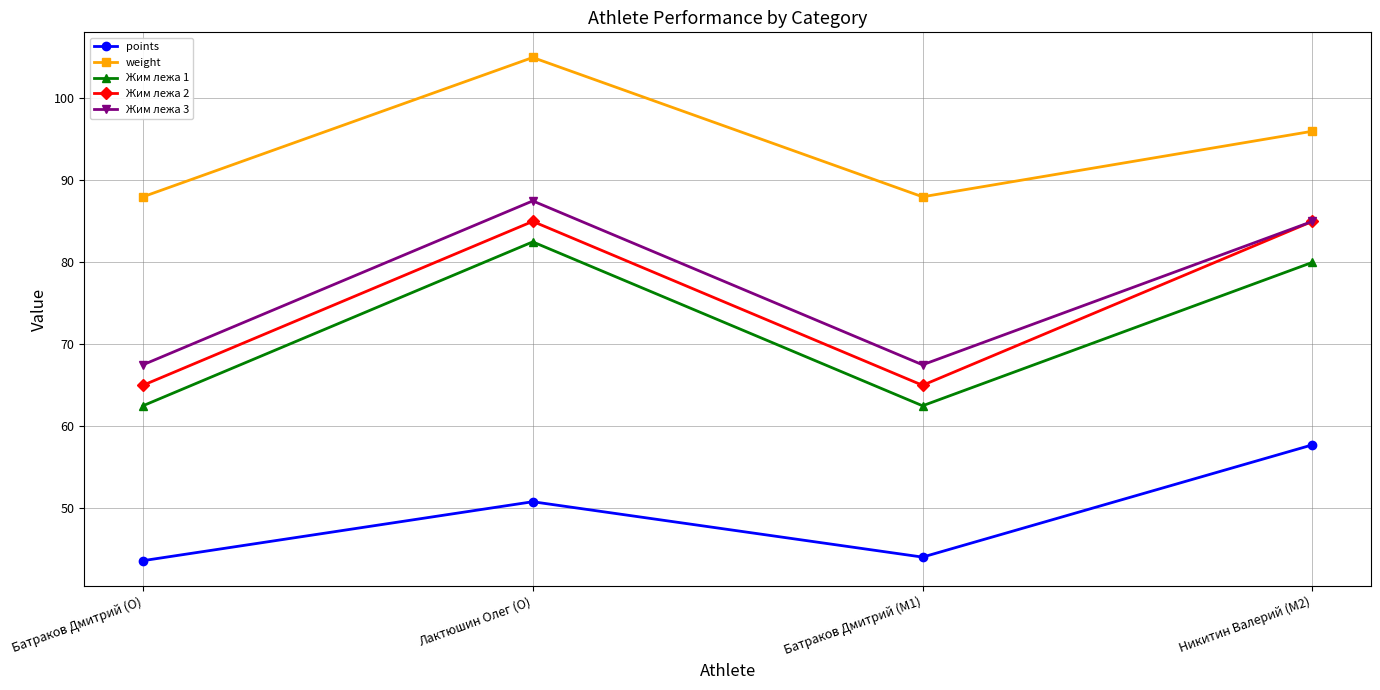

What position from the left is Батраков Дмитрий (M1)?

3